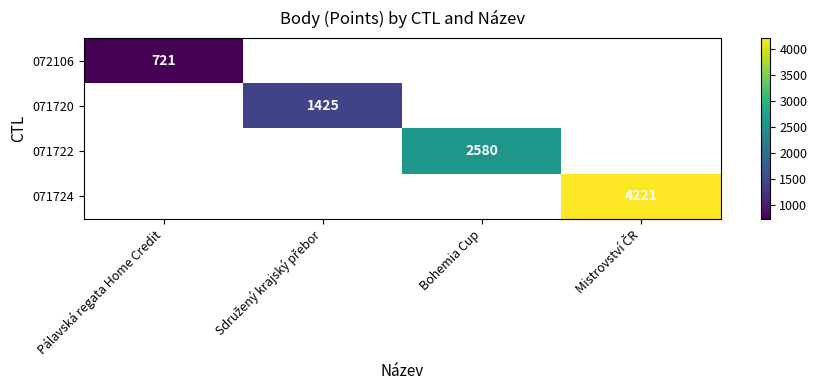

Is the value of 071720 at Sdružený krajský přebor greater than the value of 072106 at Mistrovství ČR?

No